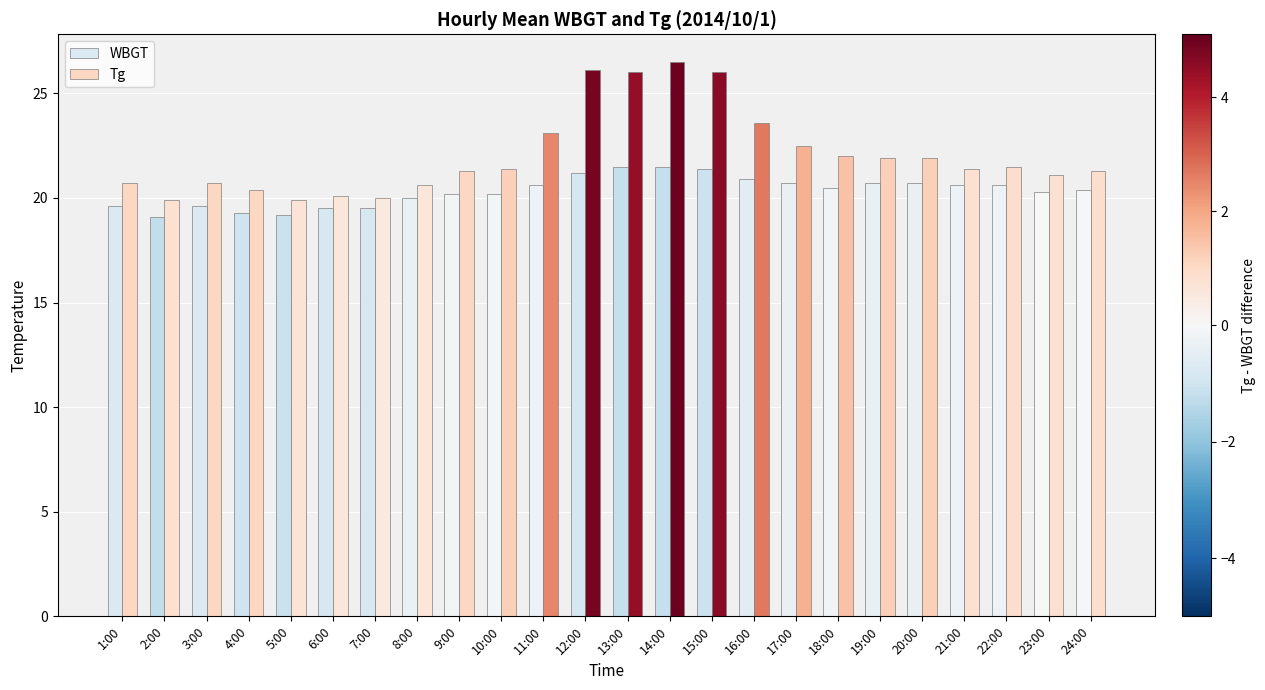

What is the label of the 13th bar from the right?

12:00